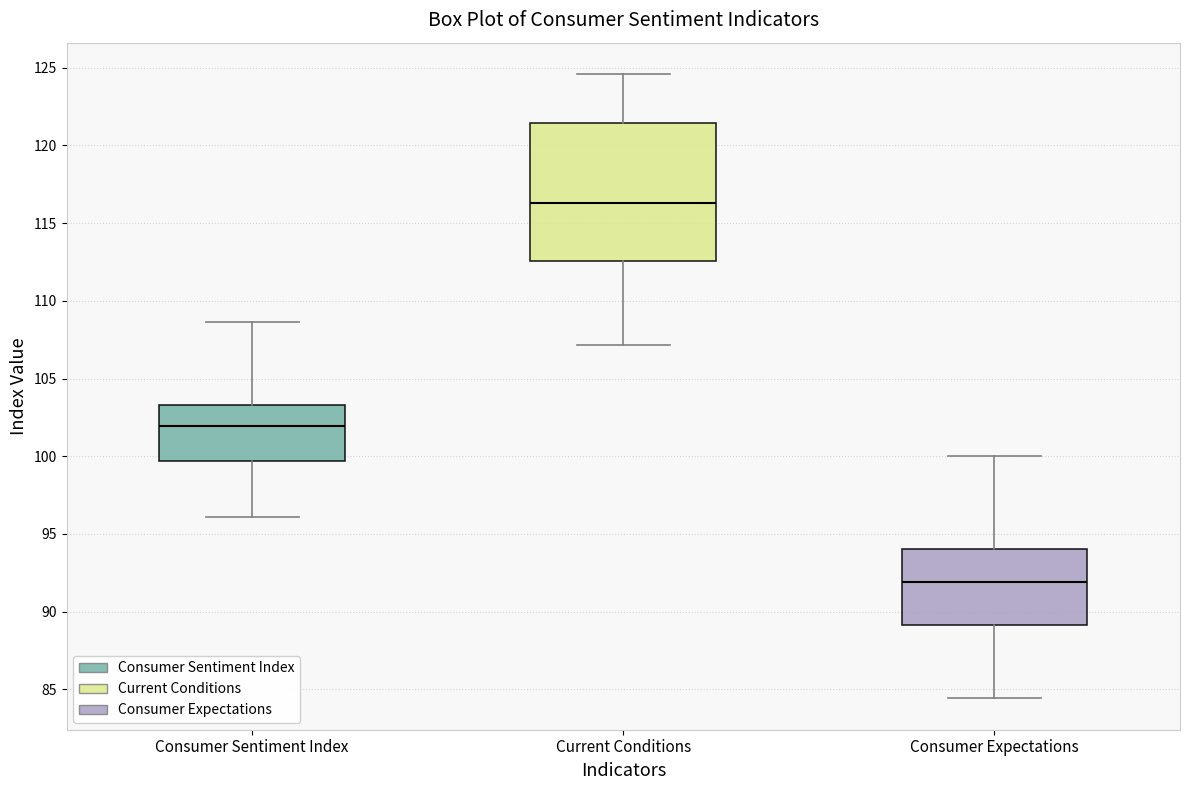

Which box's median line is the lowest?

Consumer Expectations